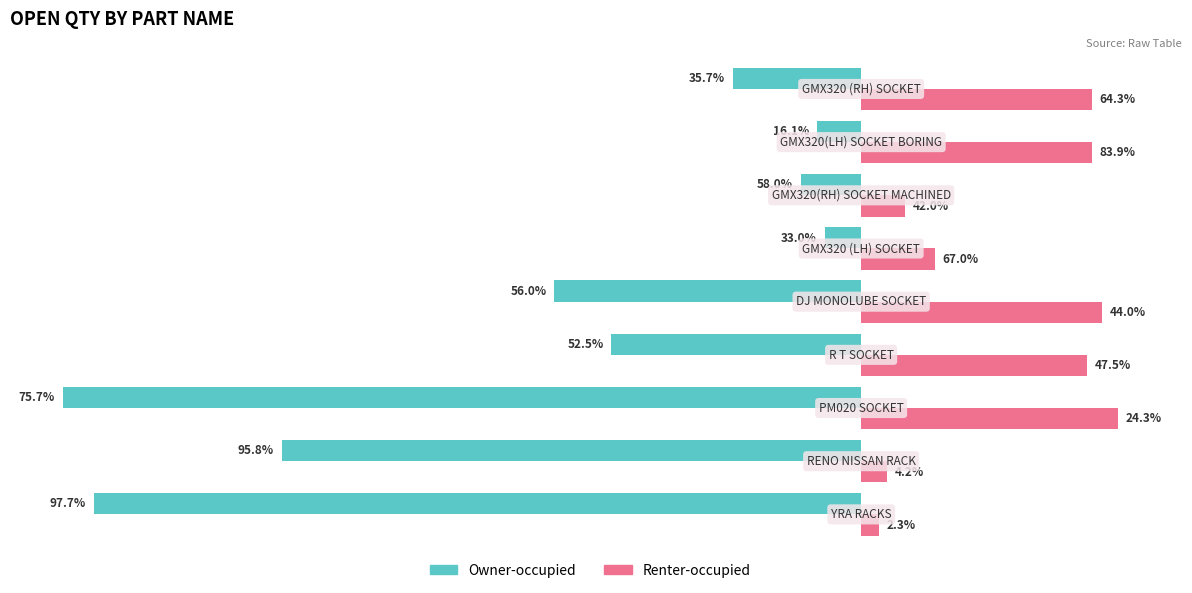

What are all the series names shown in the legend?

Owner-occupied, Renter-occupied